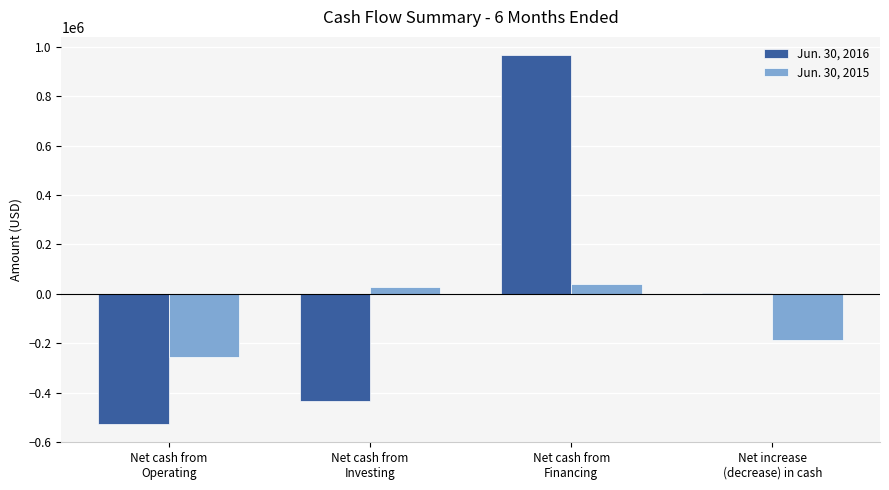

How many groups of bars are there?

4